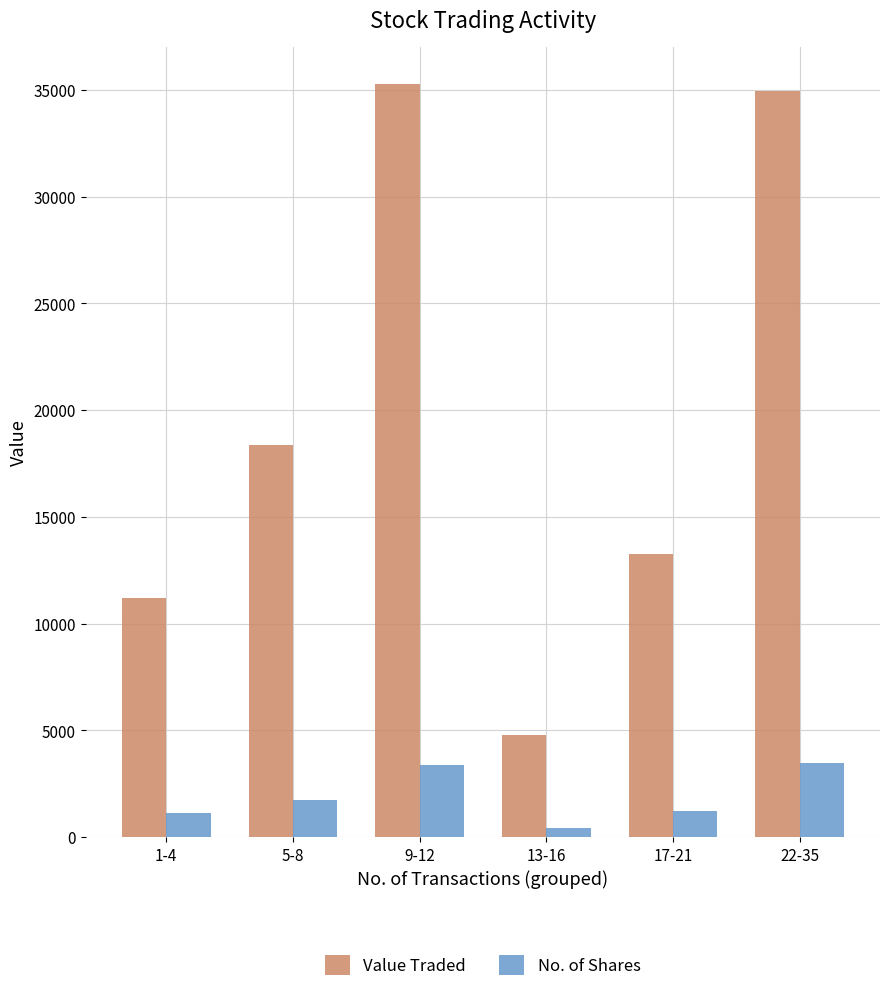

What is the minimum value shown in the chart?

442